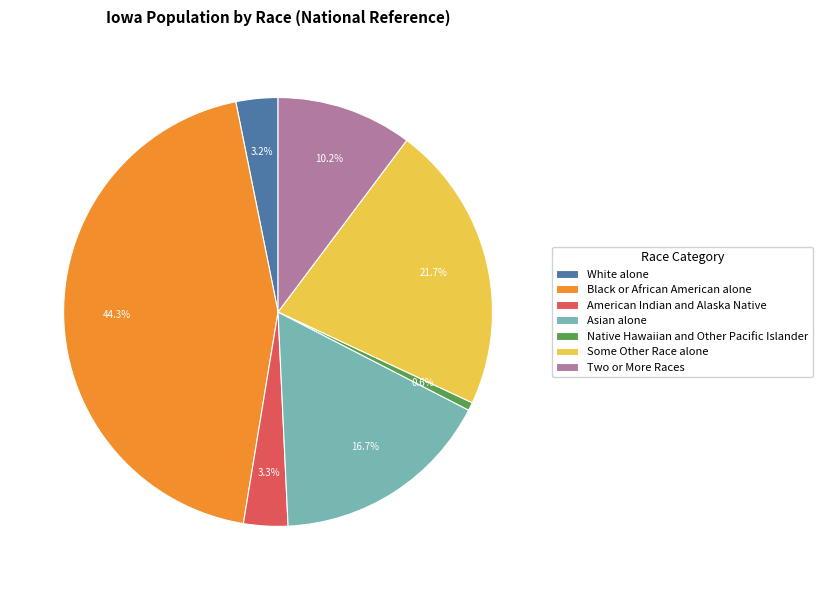

What is the smallest slice in the pie chart?

Native Hawaiian and Other Pacific Islander